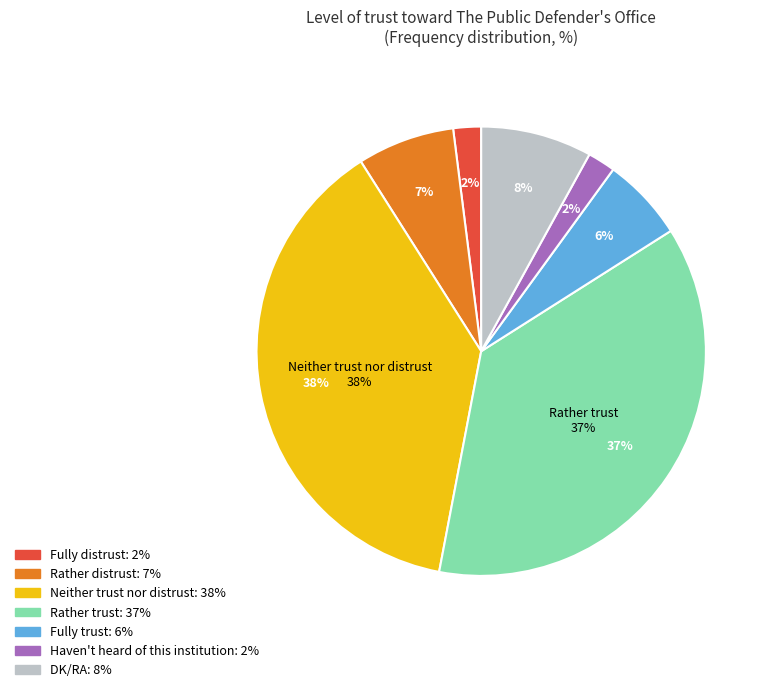

What percentage do Haven't heard of this institution and Fully distrust together represent?

4.0%